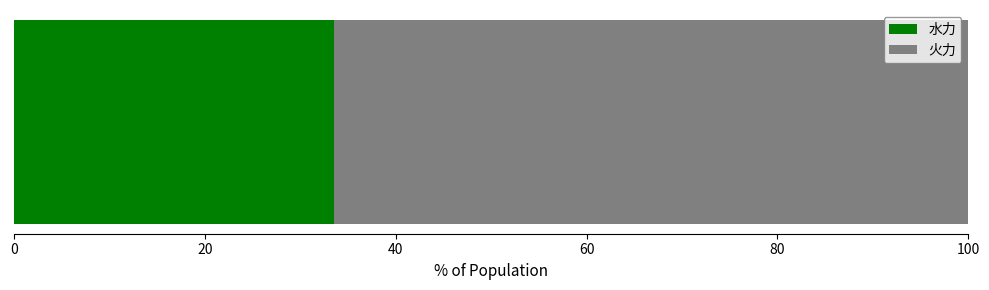

What is the lowest value of the 水力 series?

33.5